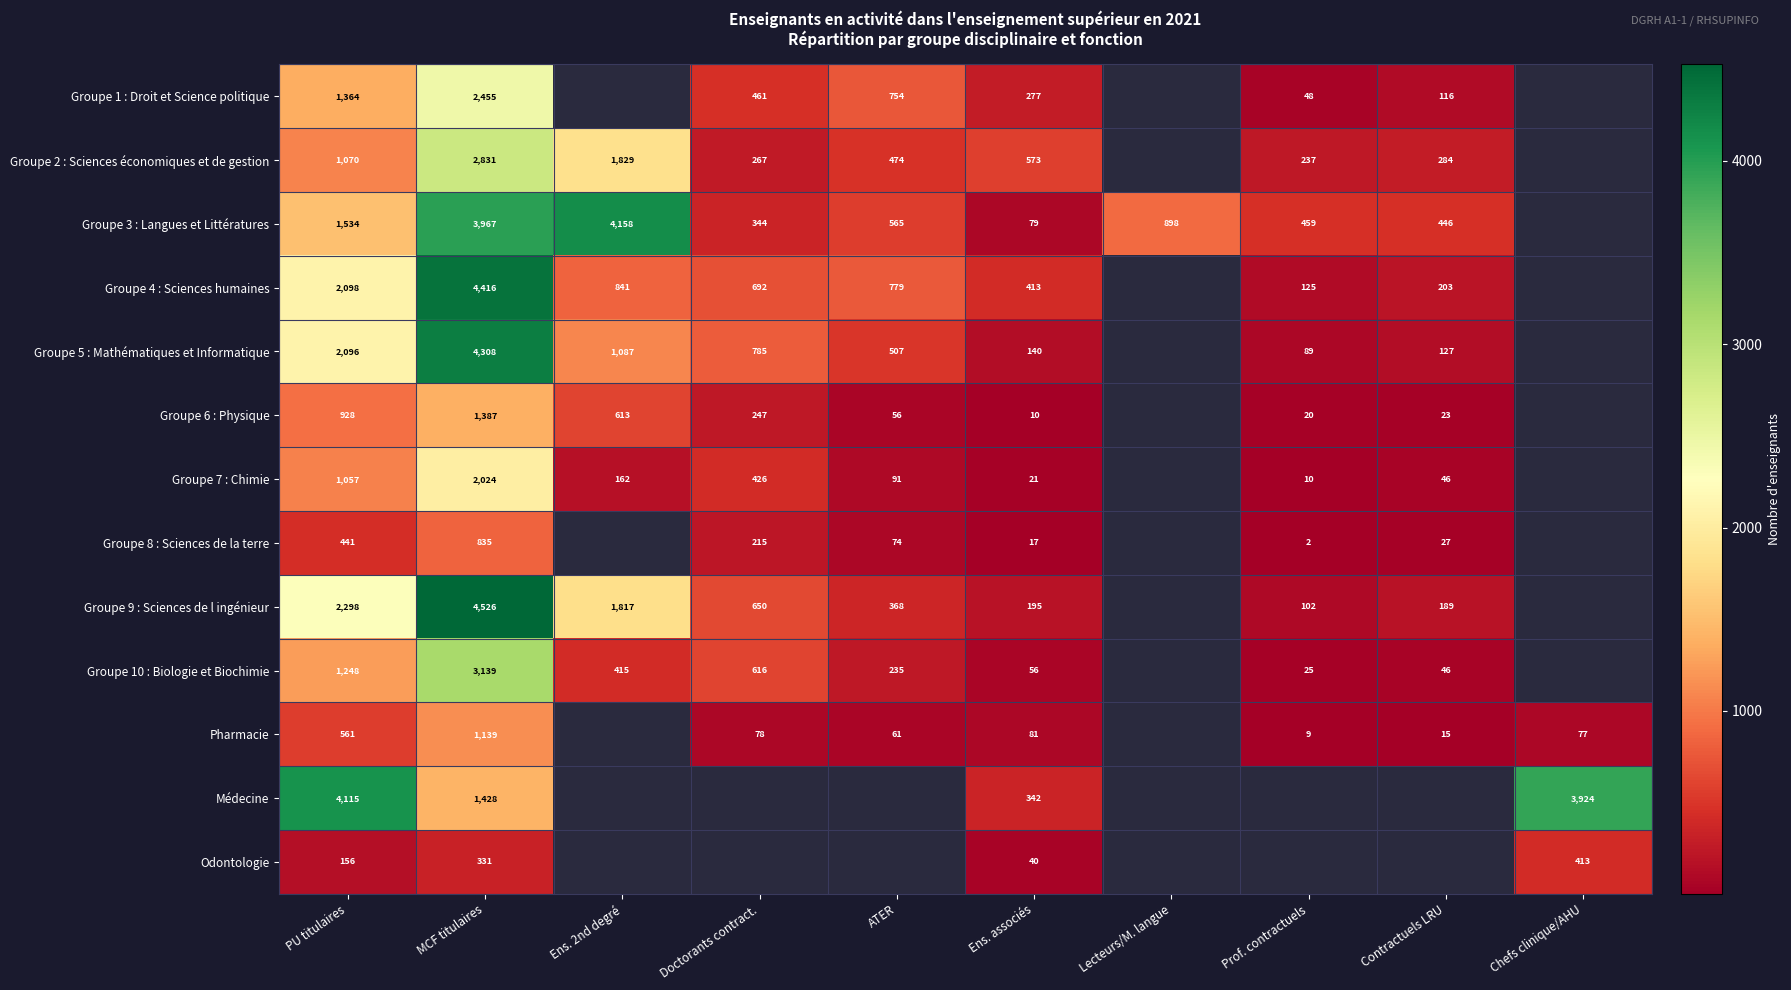

At MCF titulaires, list the series in order from largest to smallest.

Groupe 9 : Sciences de l ingénieur, Groupe 4 : Sciences humaines, Groupe 5 : Mathématiques et Informatique, Groupe 3 : Langues et Littératures, Groupe 10 : Biologie et Biochimie, Groupe 2 : Sciences économiques et de gestion, Groupe 1 : Droit et Science politique, Groupe 7 : Chimie, Médecine, Groupe 6 : Physique, Pharmacie, Groupe 8 : Sciences de la terre, Odontologie